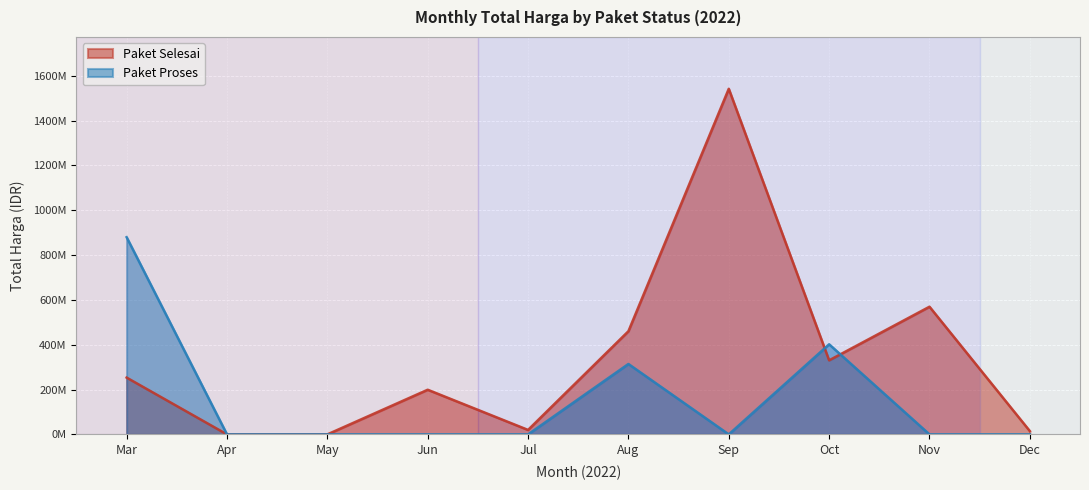

Does the chart display data point markers on the line(s)?

No